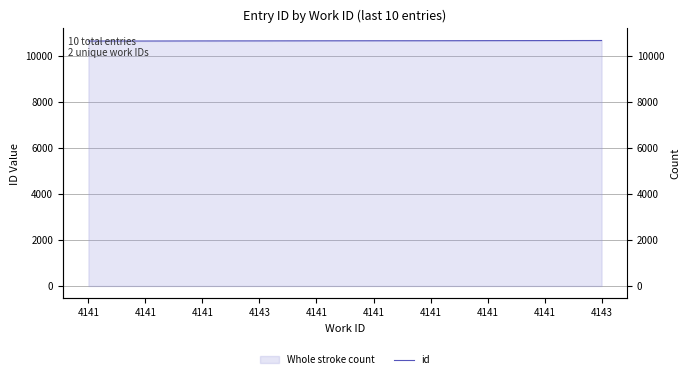

True or false: there are more than 1 points higher than both neighbors.

False